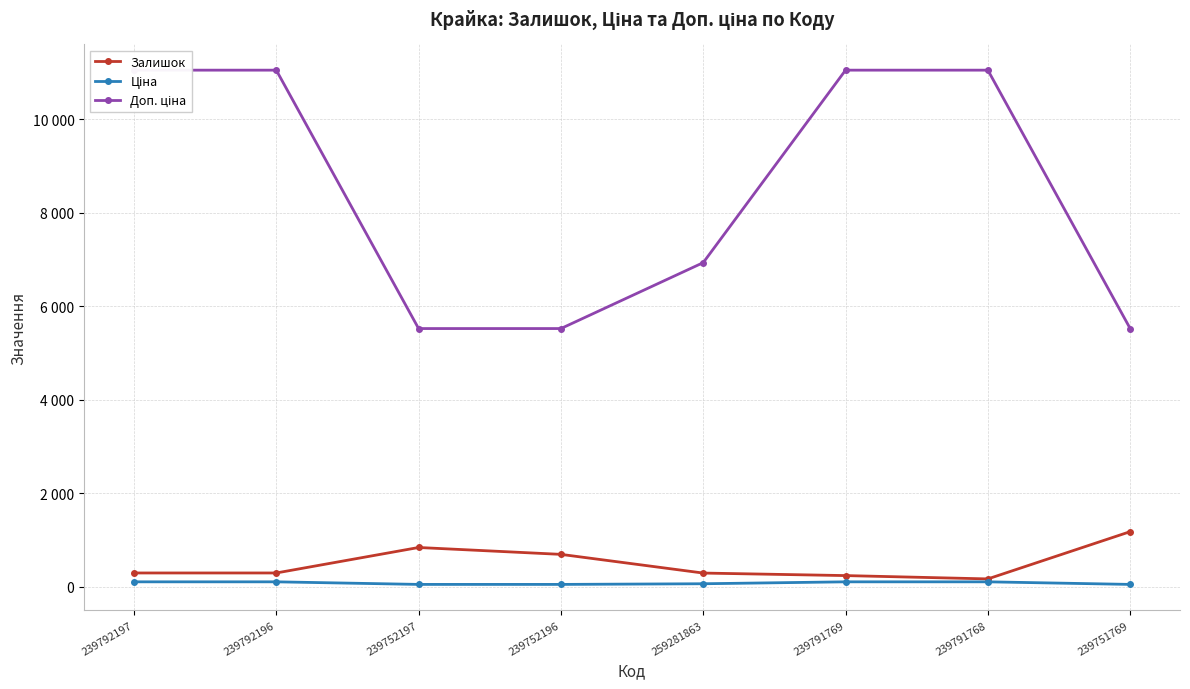

What is the label of the 3rd point from the right?

239791769